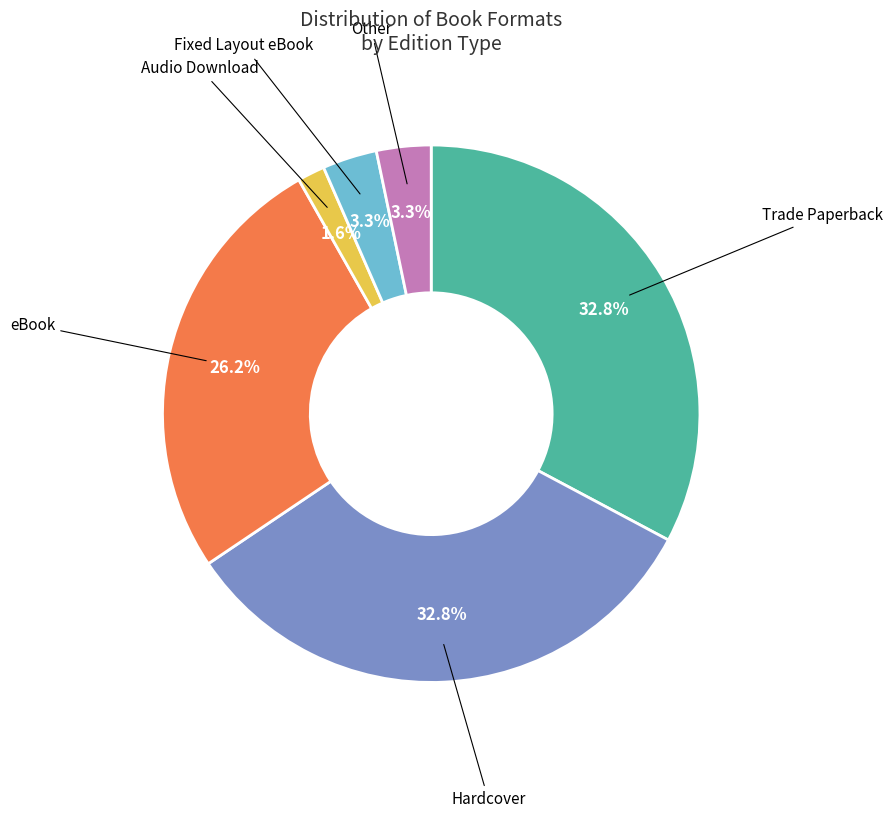

Which category has the smallest portion of the pie?

Audio Download